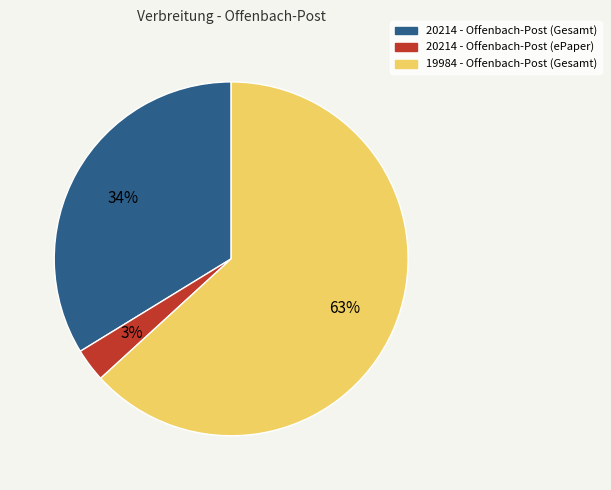

Count the number of slices in the pie.

3